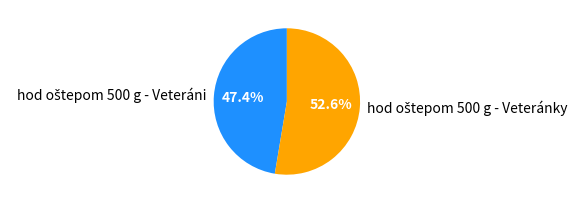

Does any single category account for the majority?

Yes